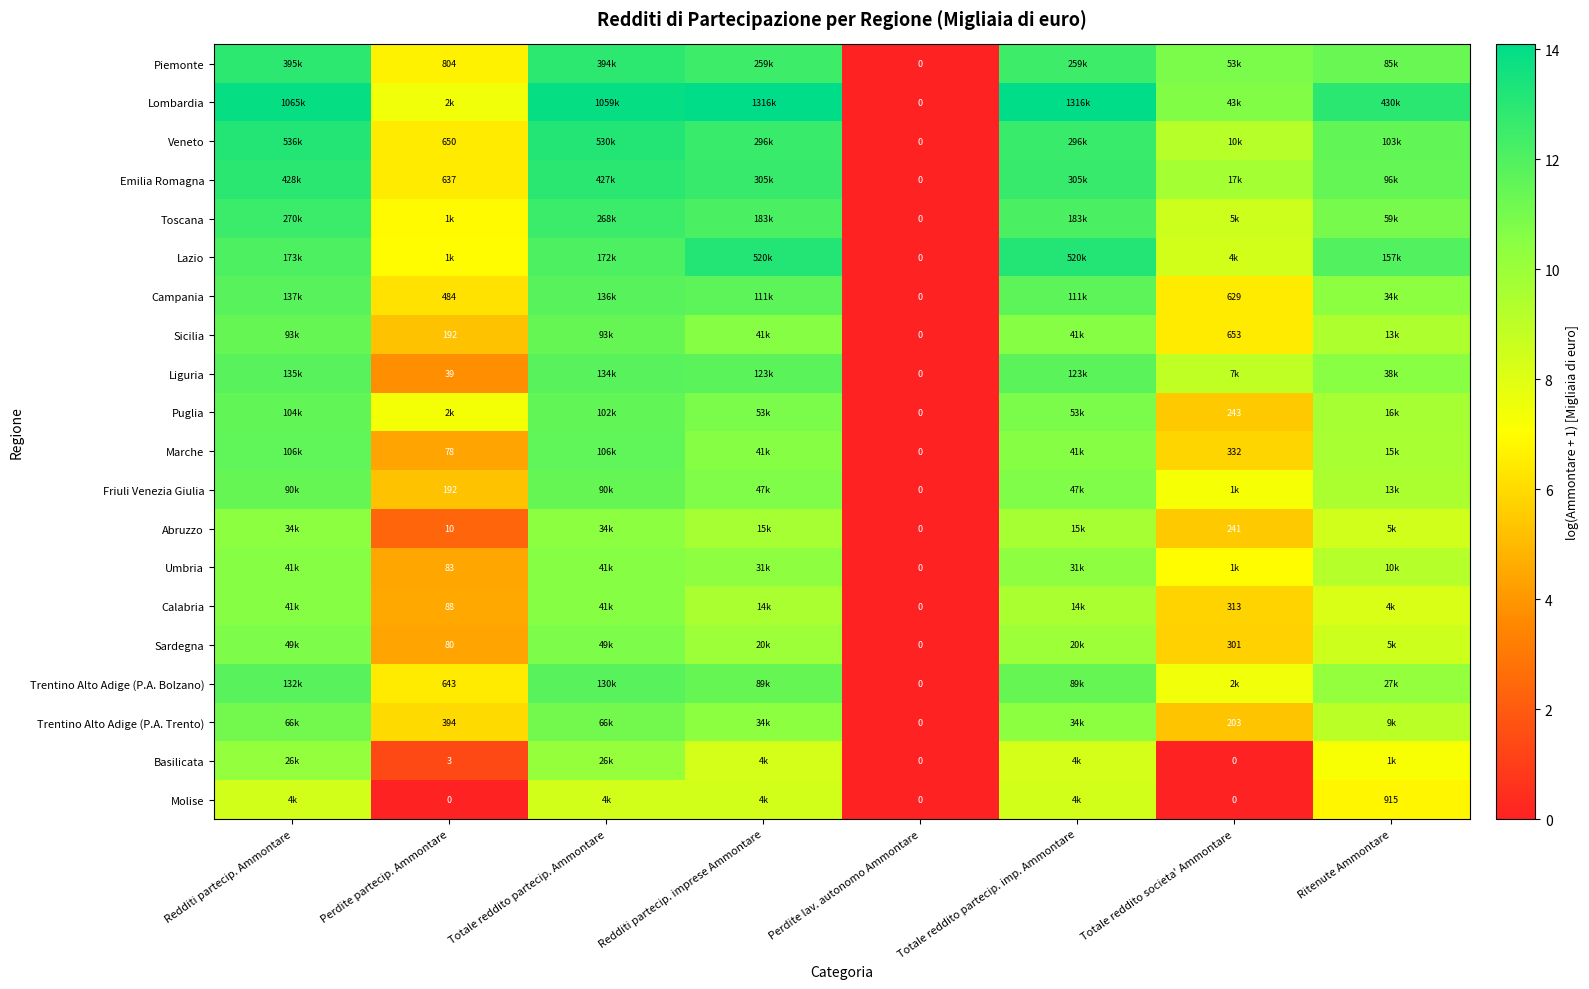

What is the sum of all Toscana values?

75.6